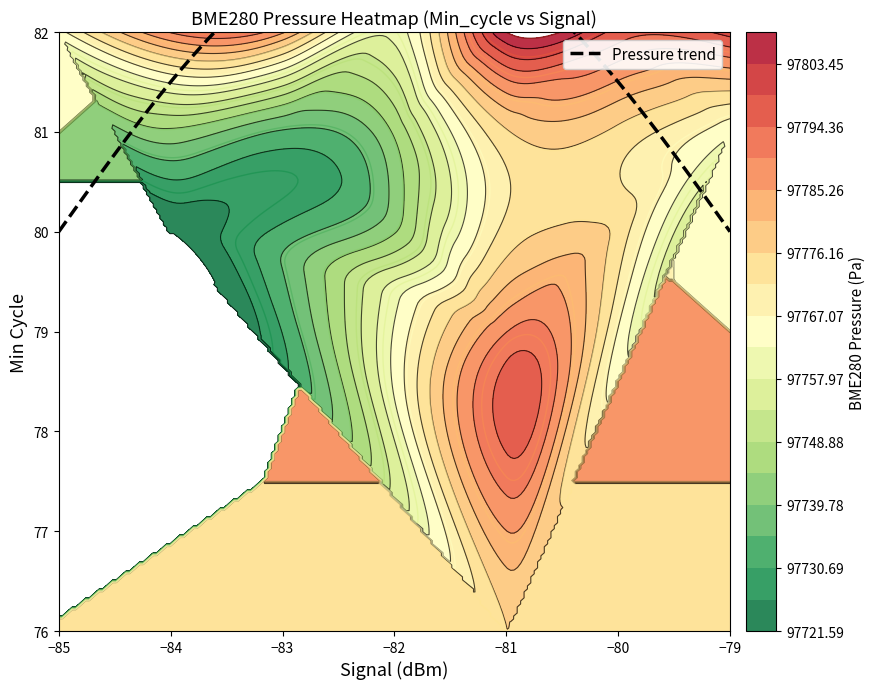

The Signal series shows -37.2 at 8. True or false?

False